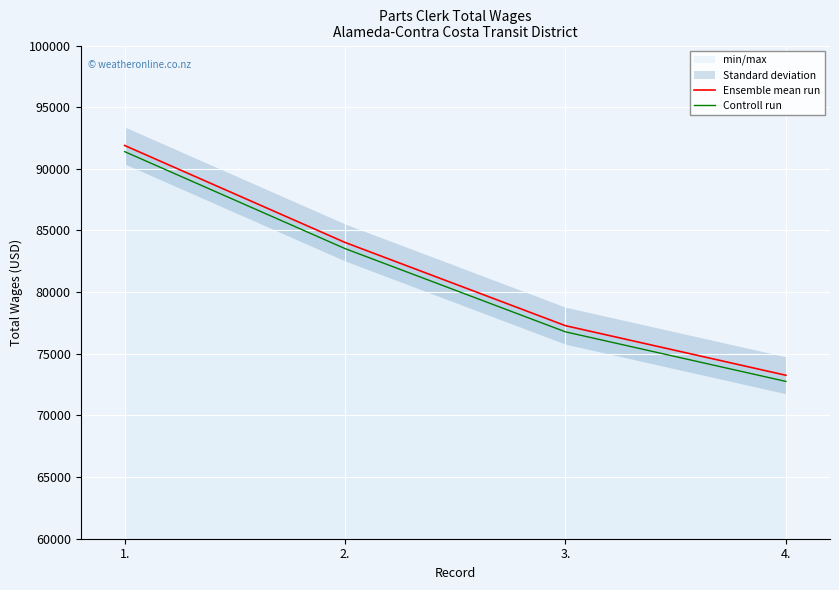

How many Controll run values are between 76778 and 91395?

3